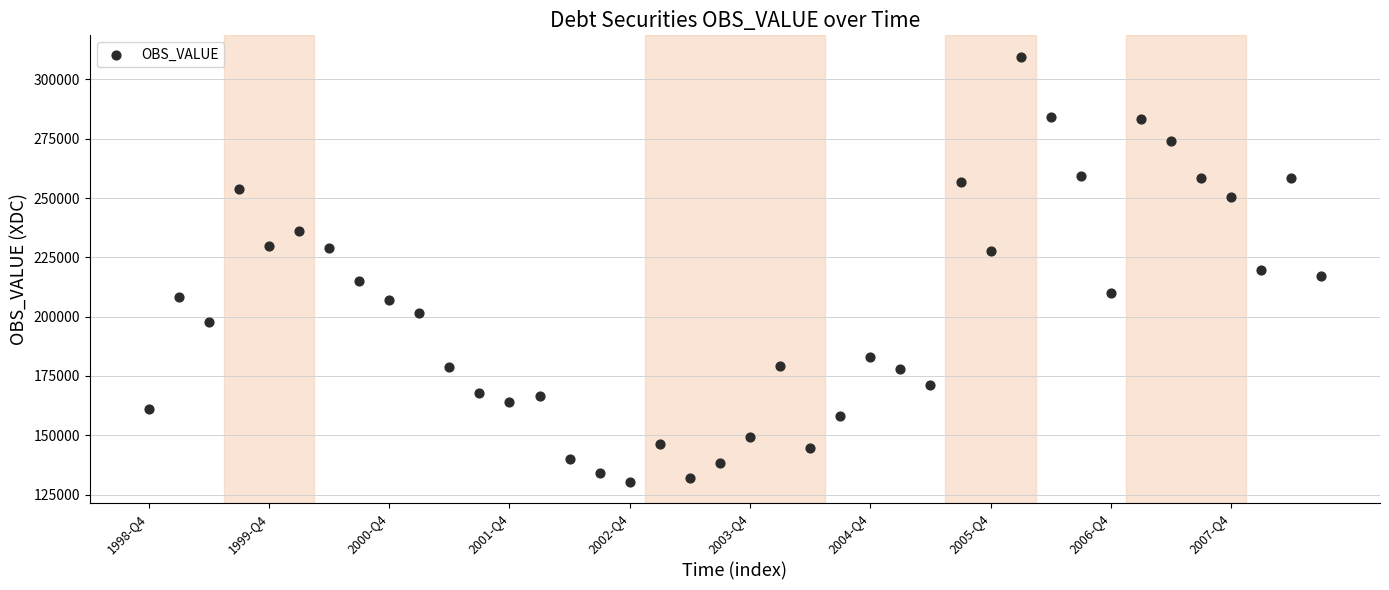

What is the range of Y values (max minus min)?

179239